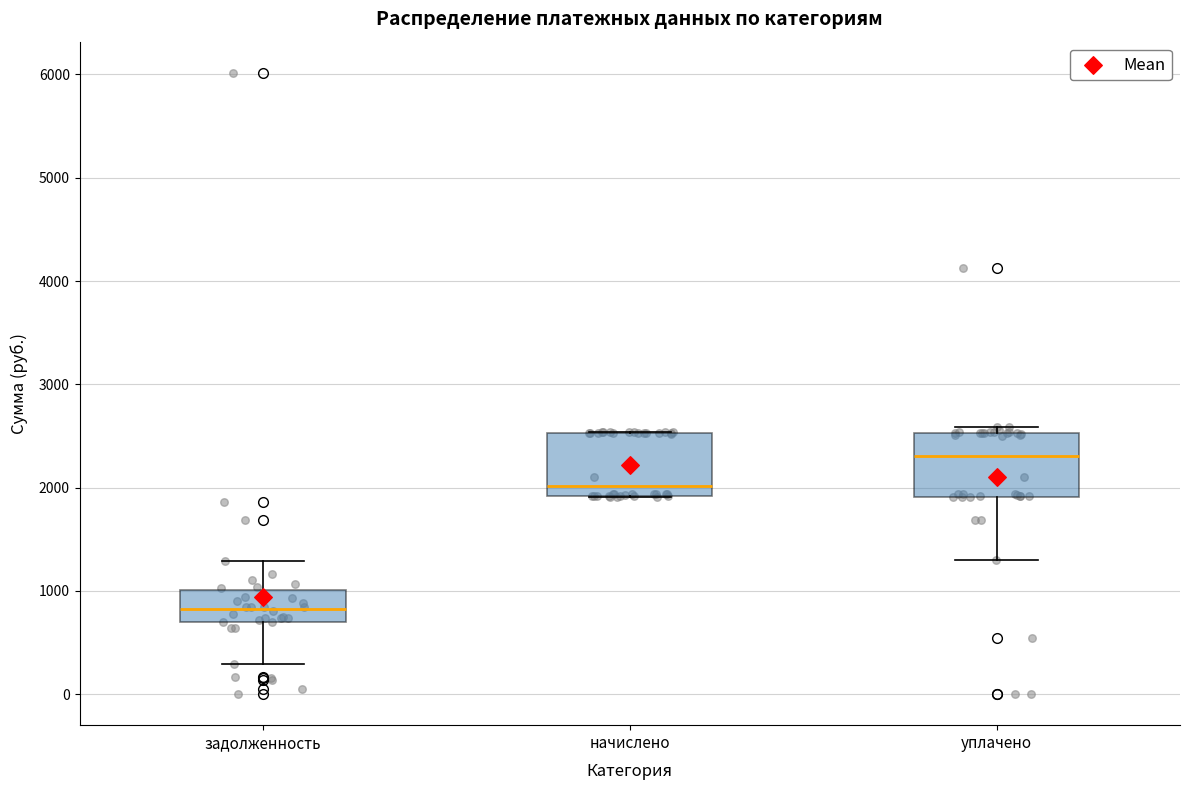

Reading left to right, read every box against the y-axis: the position of its median line, the range the box covers, and the ends of its whiskers. The values are not printed on the chart, so give them approximately, as read against the axis.

задолженность: median 800, box 700 to 1000, whiskers 300 to 1300
начислено: median 2000, box 1900 to 2500, whiskers 1900 to 2500
уплачено: median 2300, box 1900 to 2500, whiskers 1300 to 2600